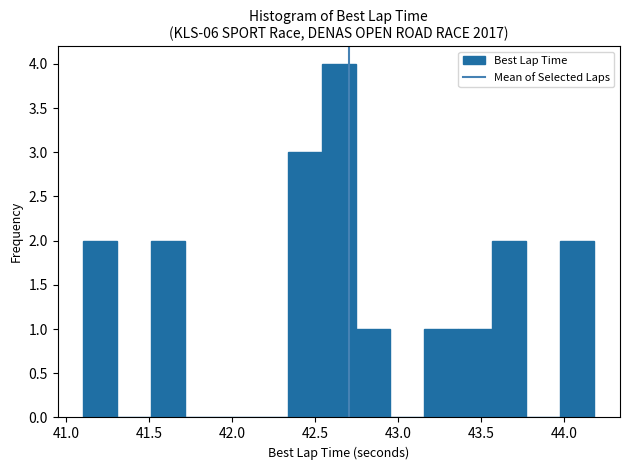

Reading left to right, transcribe this chart: for each bar, give the range it covers on the x-axis and its height. Neither the bar edges nor the heights are printed on the chart, so give them approximately, as read against the axes.

41.10 to 41.30: 2
41.30 to 41.50: 0
41.50 to 41.70: 2
41.70 to 41.90: 0
41.90 to 42.15: 0
42.15 to 42.35: 0
42.35 to 42.55: 3
42.55 to 42.75: 4
42.75 to 42.95: 1
42.95 to 43.15: 0
43.15 to 43.35: 1
43.35 to 43.55: 1
43.55 to 43.75: 2
43.75 to 44.00: 0
44.00 to 44.20: 2